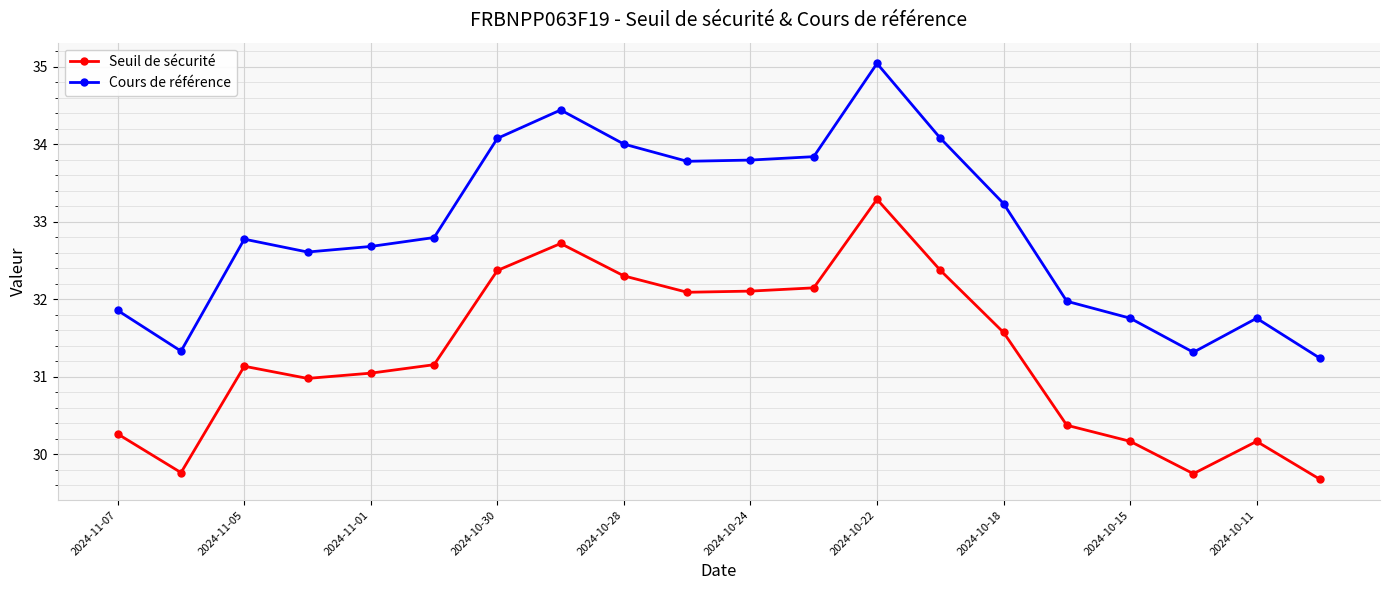

True or false: Seuil de sécurité and Cours de référence cross at least once.

False